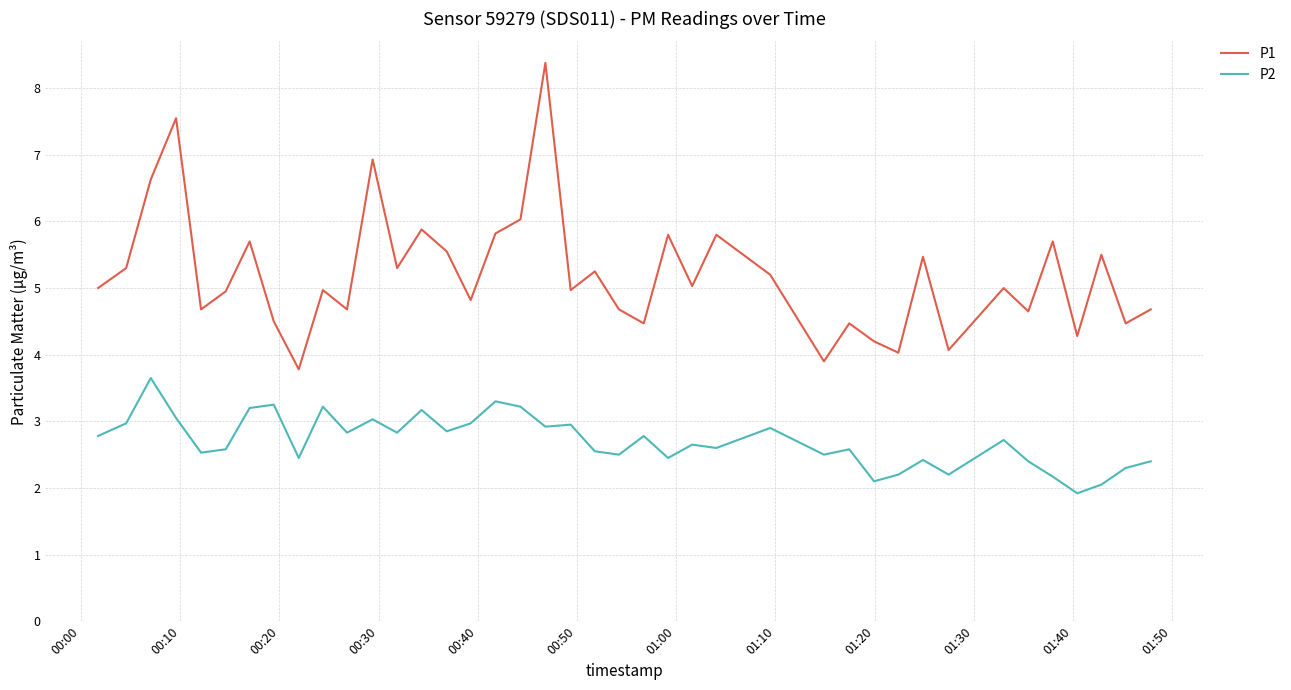

How many values in the P2 series exceed 2?

39